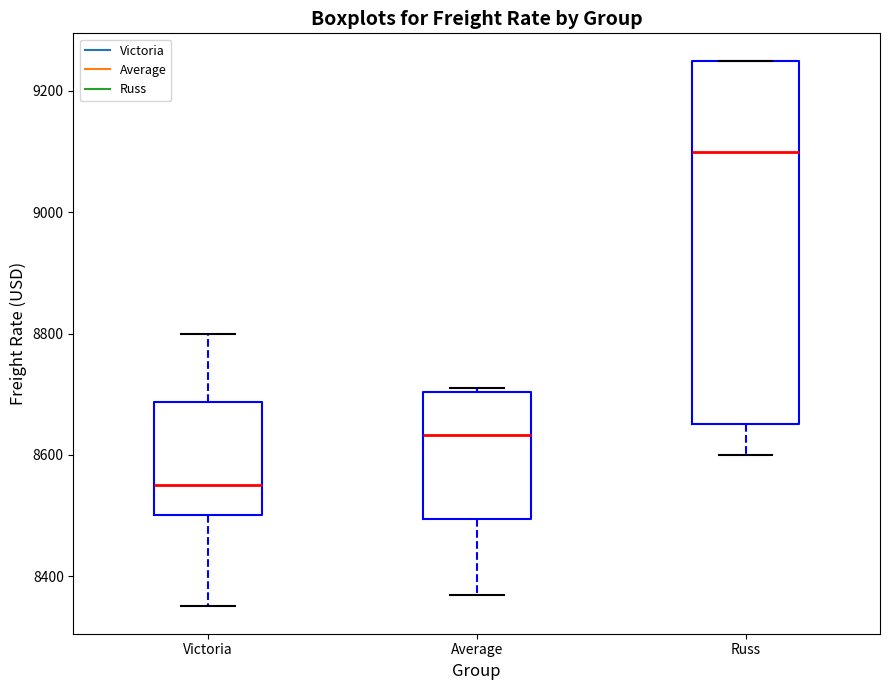

Reading left to right, transcribe this box plot: for each box, give where its median line is, the range the box spans, and where its two whiskers end, as read against the y-axis. The values are not printed on the chart, so give them approximately, as read against the axis.

Victoria: median 8560, box 8500 to 8680, whiskers 8360 to 8800
Average: median 8640, box 8500 to 8700, whiskers 8360 to 8720
Russ: median 9100, box 8660 to 9260, whiskers 8600 to 9260